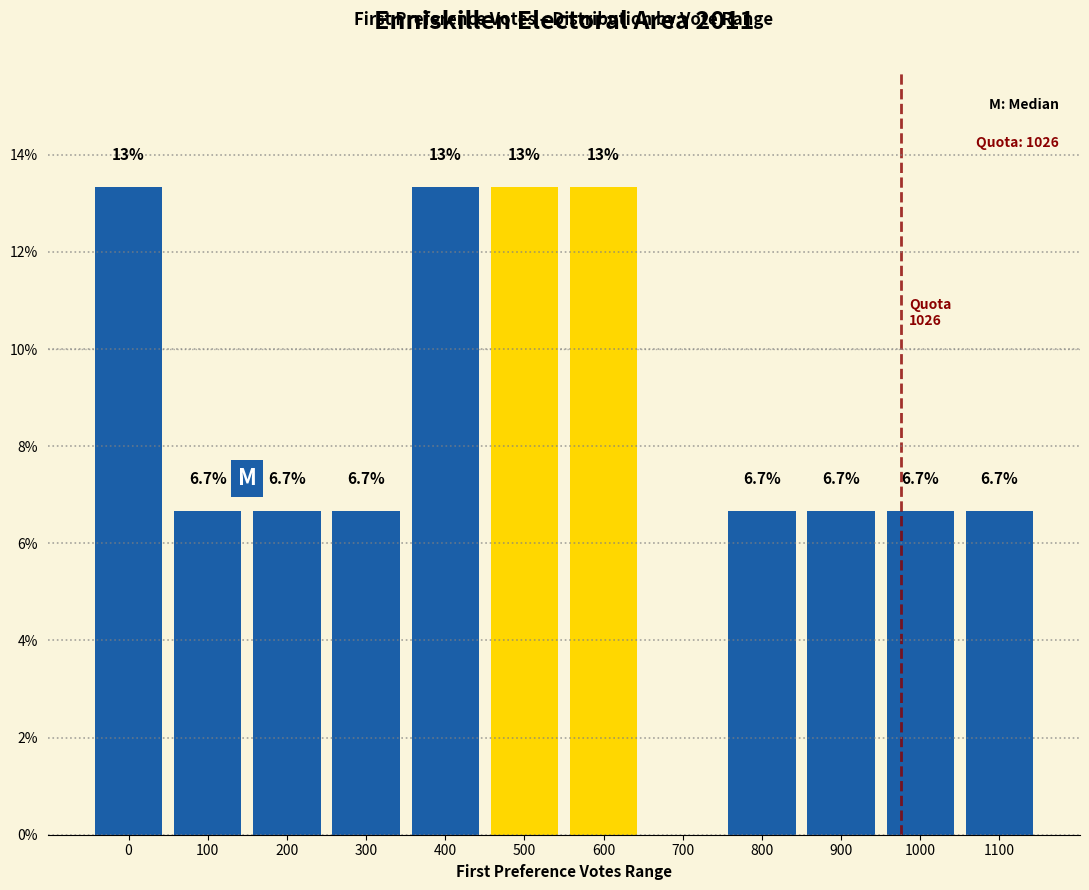

Reading left to right, list all the values displayed in this chart.

0=13.3	100=6.7	200=6.7	300=6.7	400=13.3	500=13.3	600=13.3	700=0.0	800=6.7	900=6.7	1000=6.7	1100=6.7